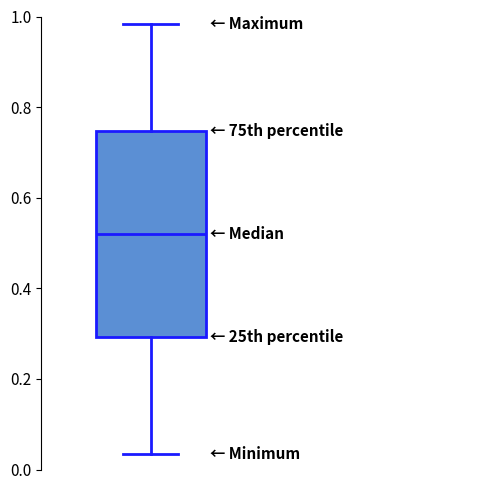

Transcribe this box plot: give where the median line is, the range the box spans, and where the two whiskers end, as read against the y-axis. The values are not printed on the chart, so give them approximately, as read against the axis.

median 0.52, box 0.30 to 0.74, whiskers 0.04 to 0.98